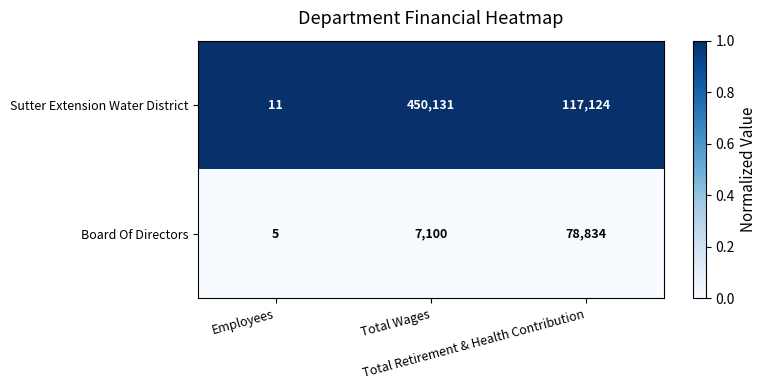

Which series has the widest spread of values?

Sutter Extension Water District